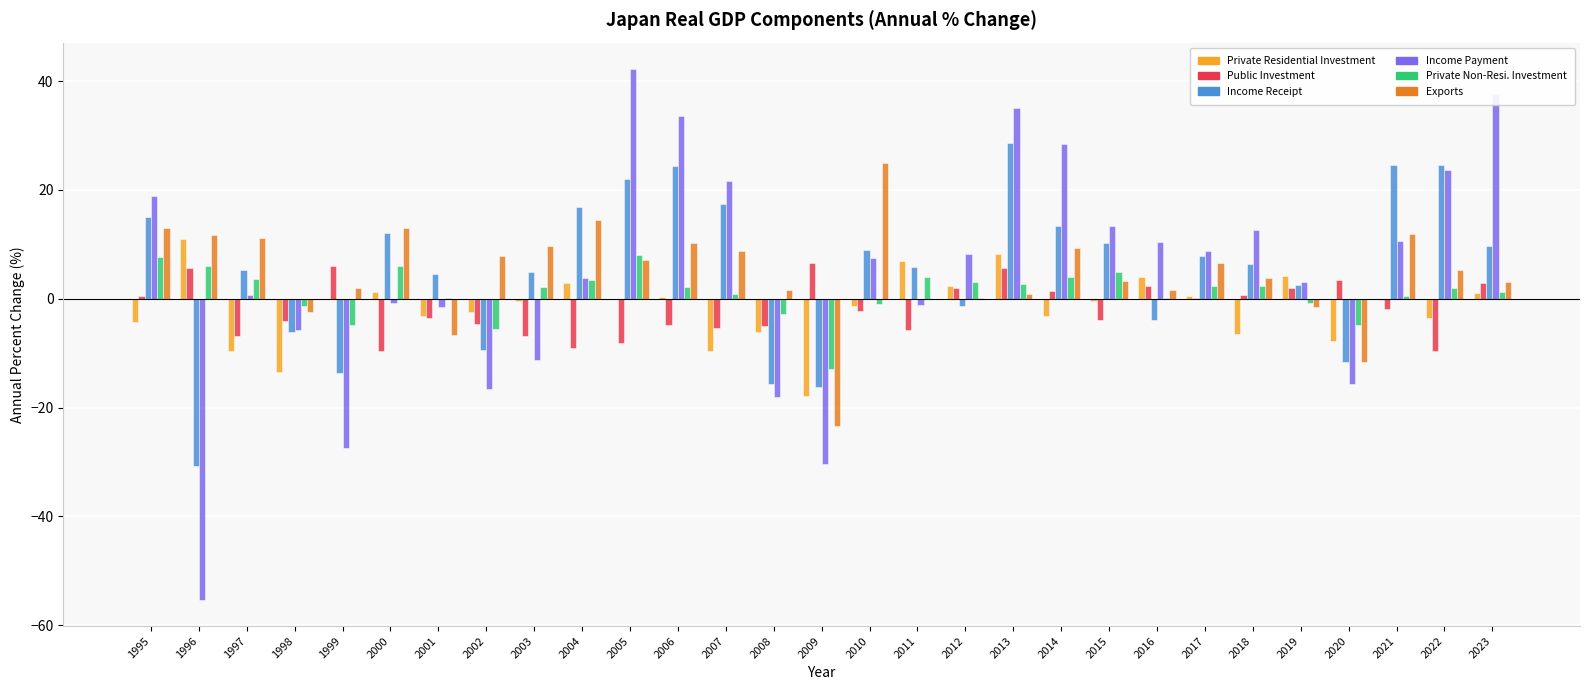

What is the greatest value displayed?

42.2